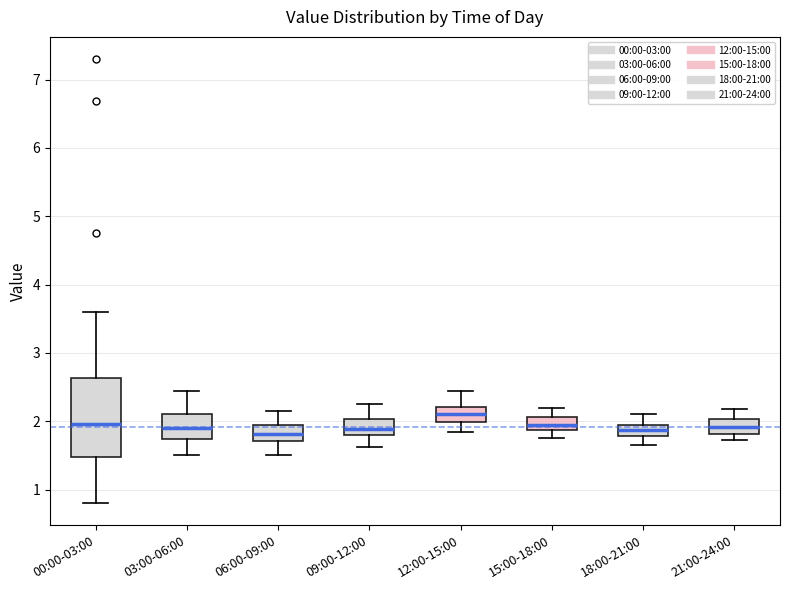

Reading left to right, transcribe this box plot: for each box, give where its median line is, the range the box spans, and where its two whiskers end, as read against the y-axis. The values are not printed on the chart, so give them approximately, as read against the axis.

00:00-03:00: median 2.0, box 1.5 to 2.6, whiskers 0.8 to 3.6
03:00-06:00: median 1.9, box 1.7 to 2.1, whiskers 1.5 to 2.5
06:00-09:00: median 1.8, box 1.7 to 2.0, whiskers 1.5 to 2.2
09:00-12:00: median 1.9, box 1.8 to 2.0, whiskers 1.6 to 2.3
12:00-15:00: median 2.1, box 2.0 to 2.2, whiskers 1.9 to 2.5
15:00-18:00: median 2.0, box 1.9 to 2.1, whiskers 1.8 to 2.2
18:00-21:00: median 1.9, box 1.8 to 2.0, whiskers 1.7 to 2.1
21:00-24:00: median 1.9, box 1.8 to 2.0, whiskers 1.7 to 2.2